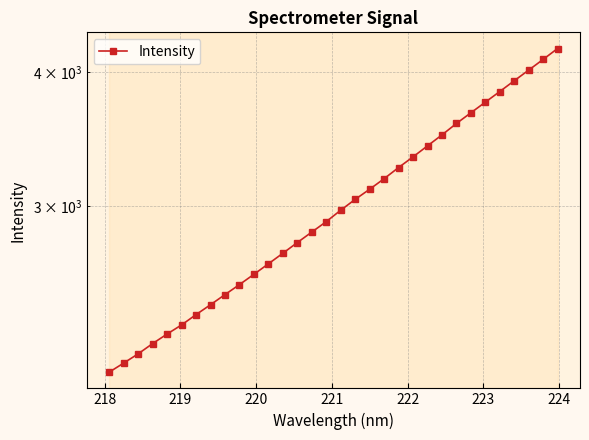

What is the value of the 14th point from the left?

2776.1